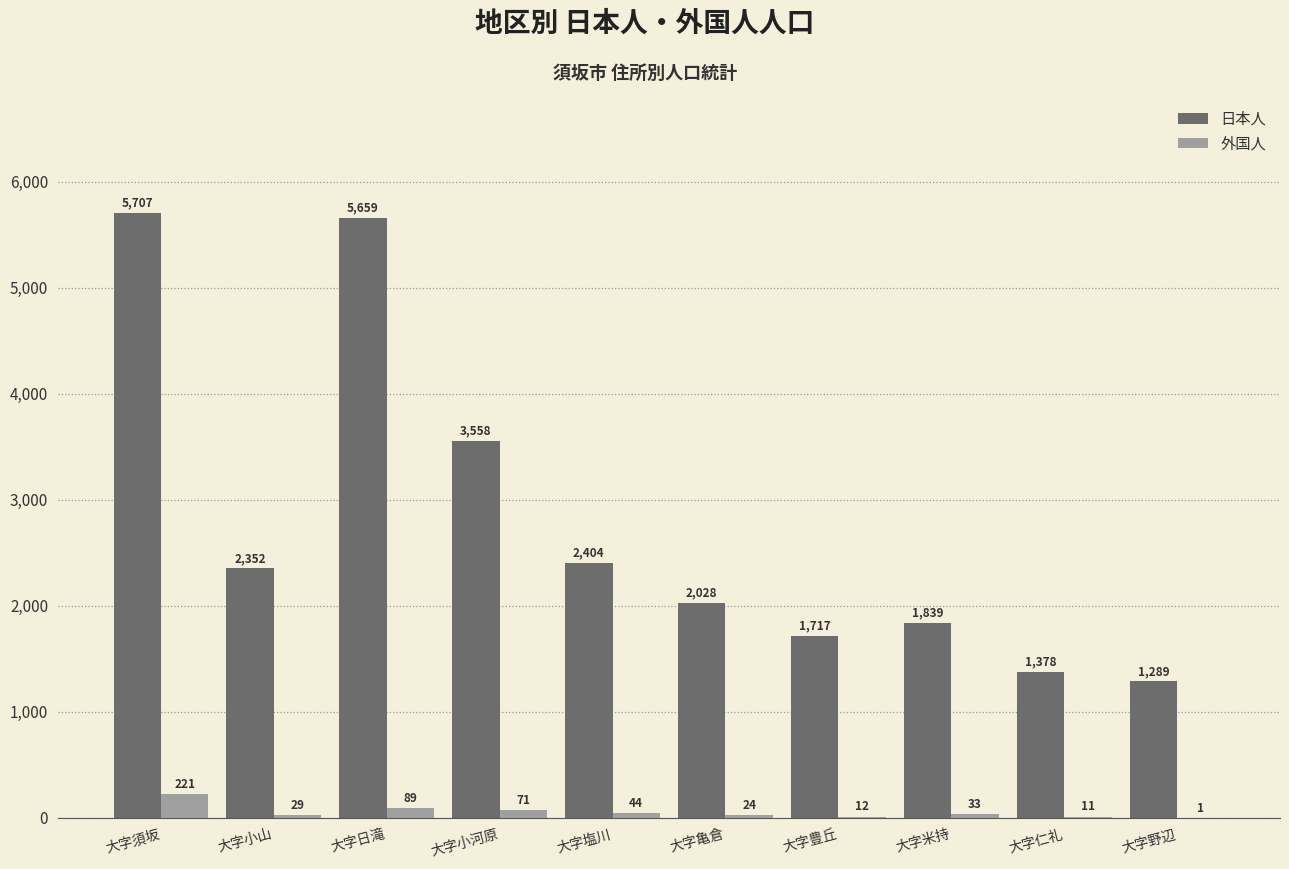

At which label does 日本人 first exceed 2352?

大字須坂